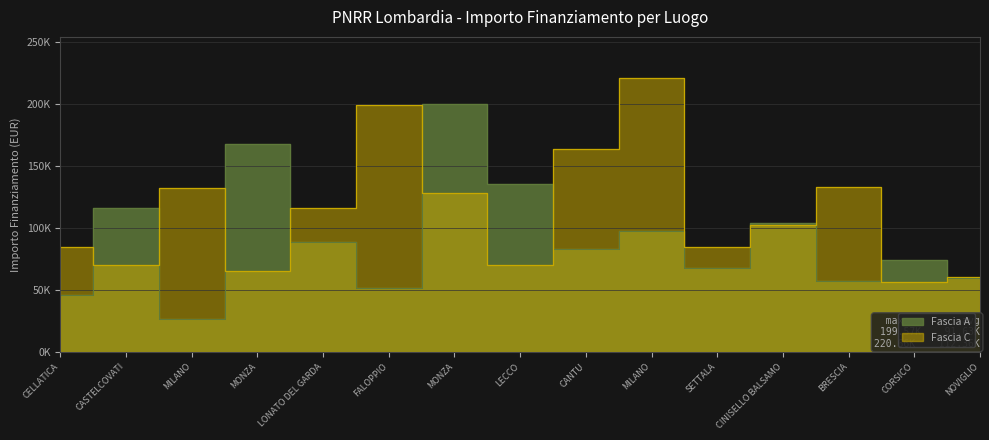

At which label does Fascia A reach its minimum?

MILANO